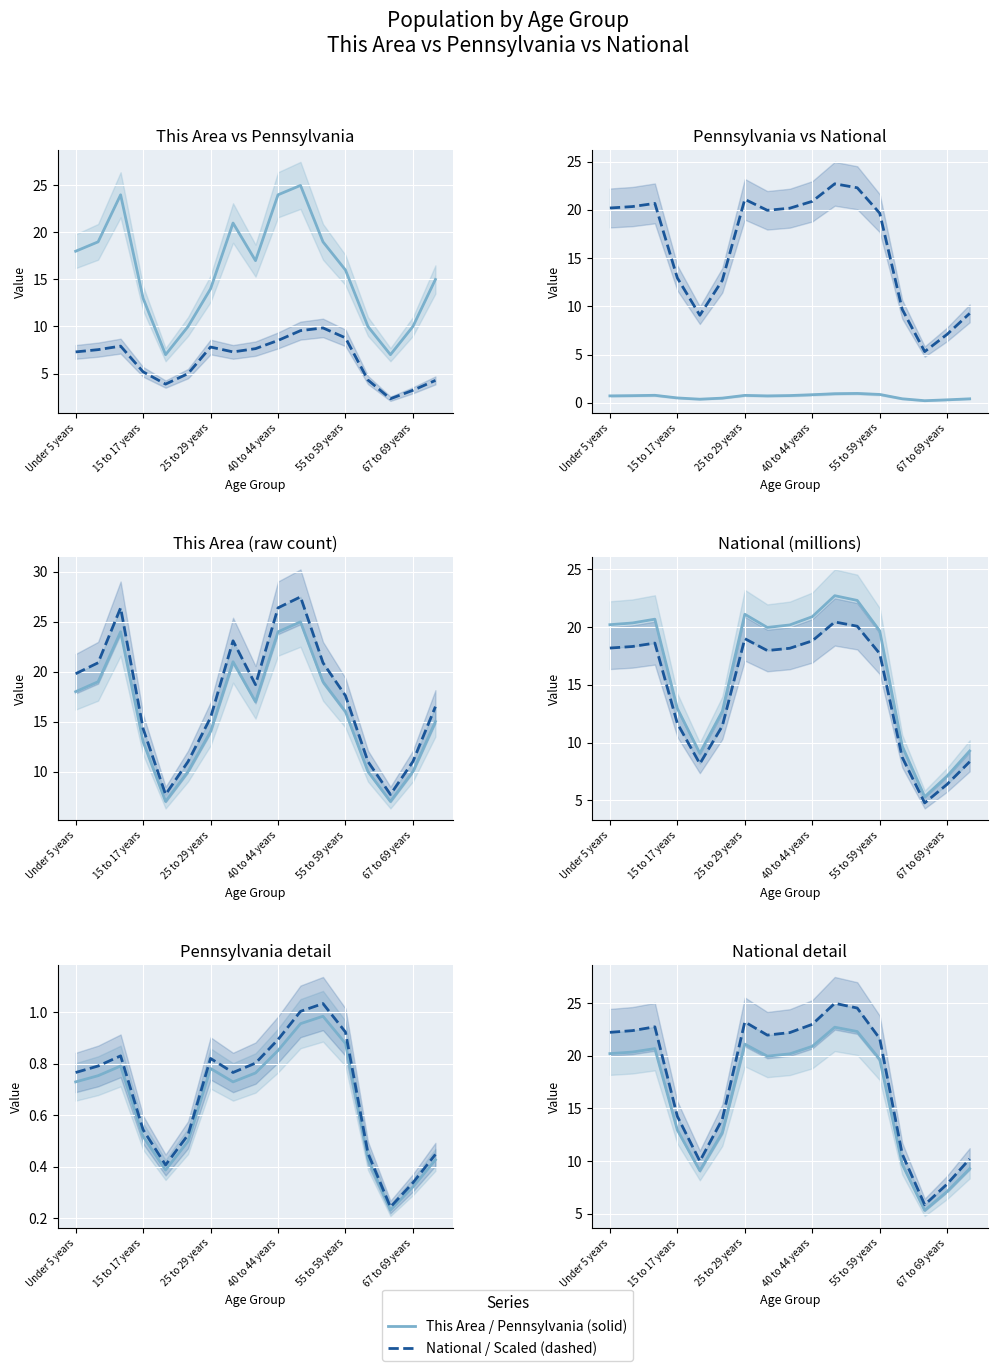

What is the total value across all series at 50 to 54 years?

40.1